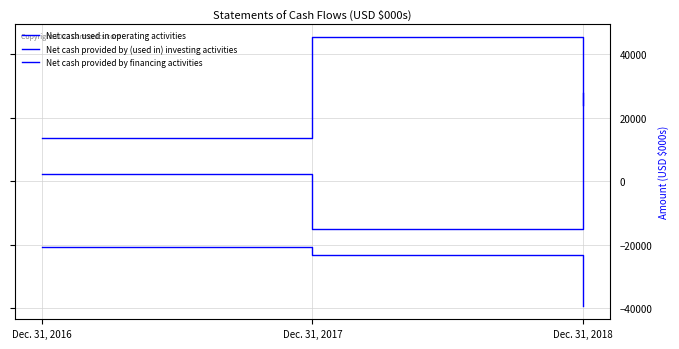

Is this an area chart (filled region under the line)?

No